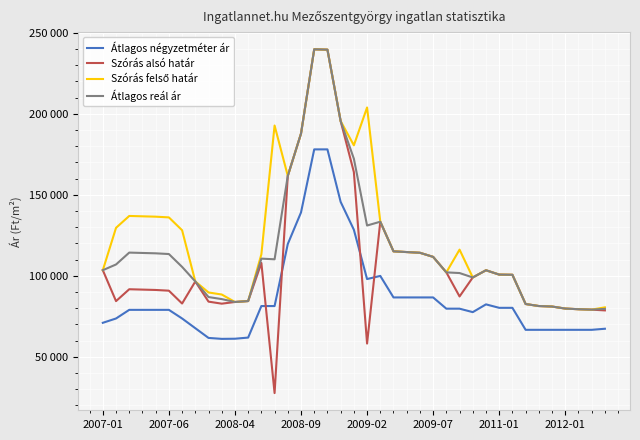

Is this an area chart (filled region under the line)?

No